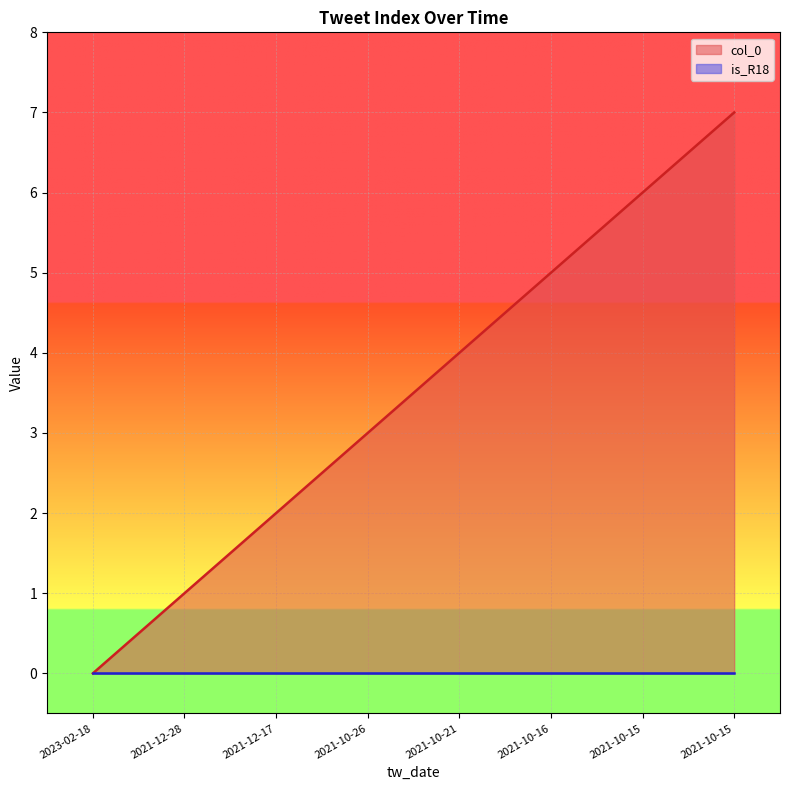

List the labels in order of value, largest first.

2021-10-15, 2021-10-15, 2021-10-16, 2021-10-21, 2021-10-26, 2021-12-17, 2021-12-28, 2023-02-18